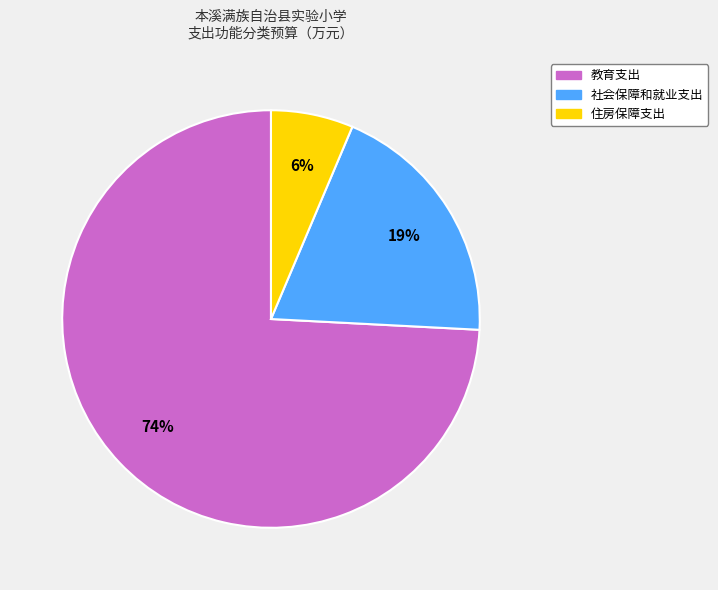

How many slices are in this pie chart?

3